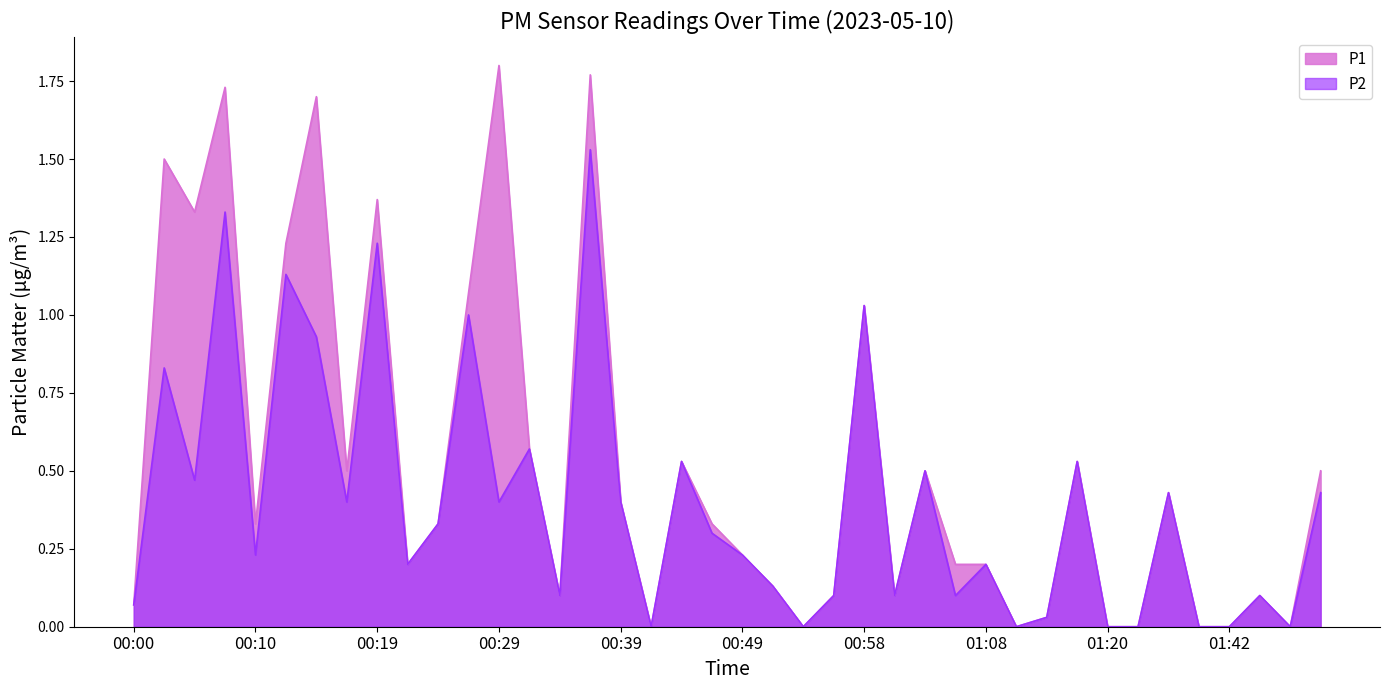

Between 00:24 and 01:40, which series saw the biggest shift?

P1